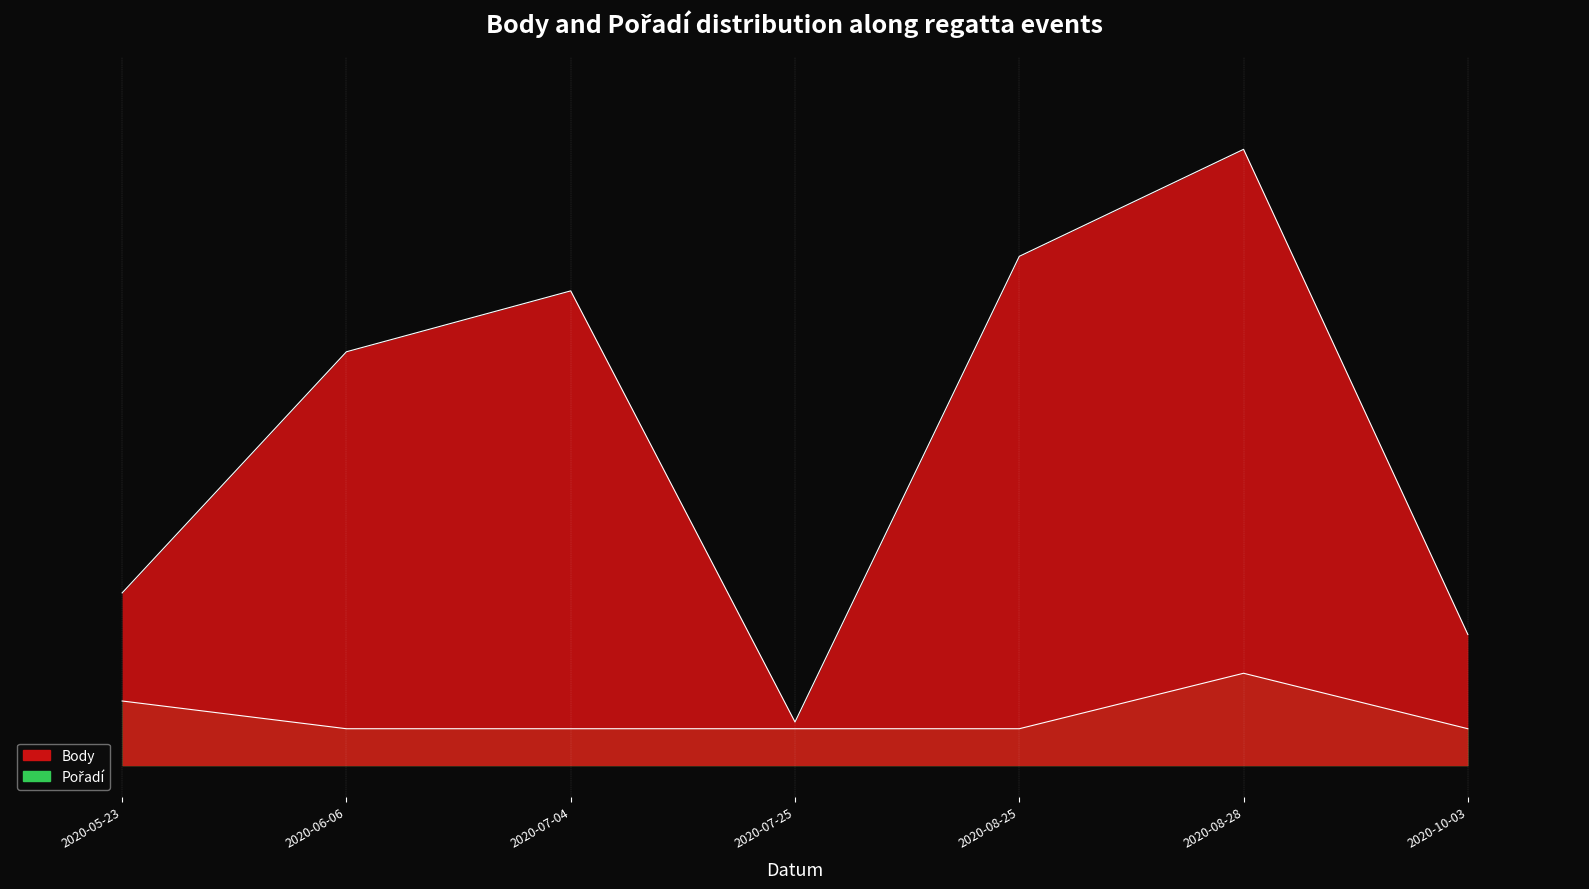

Which series has the largest range (max minus min)?

Body